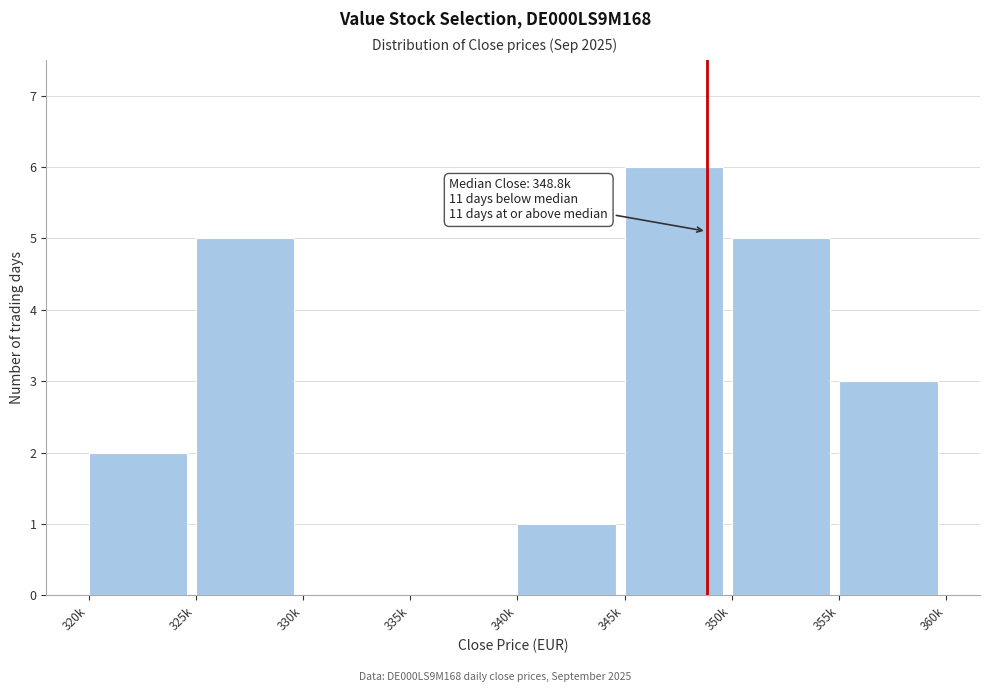

Reading left to right, extract all data points from this chart.

320k=2	325k=5	330k=0	335k=0	340k=1	345k=6	350k=5	355k=3